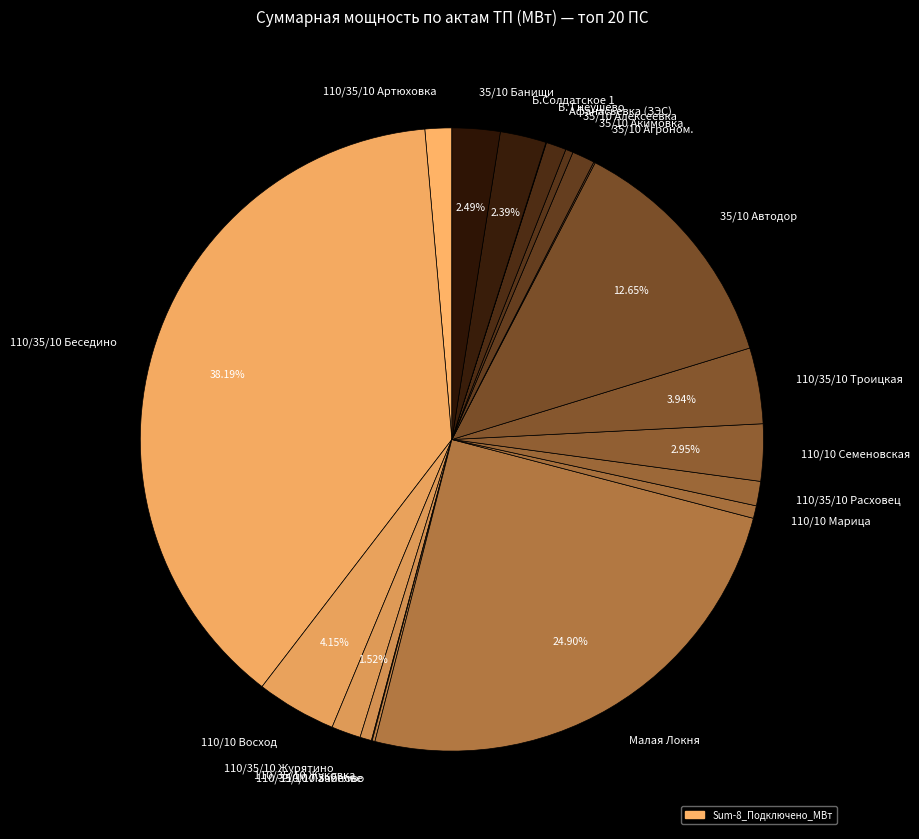

Does 110/10 Семеновская account for over 50% of the chart?

No